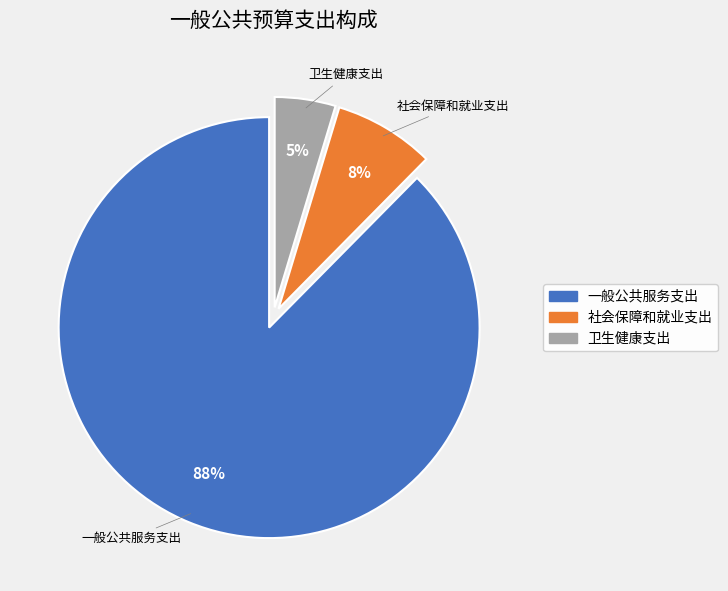

Is it true that 社会保障和就业支出 is 8% of the pie?

True